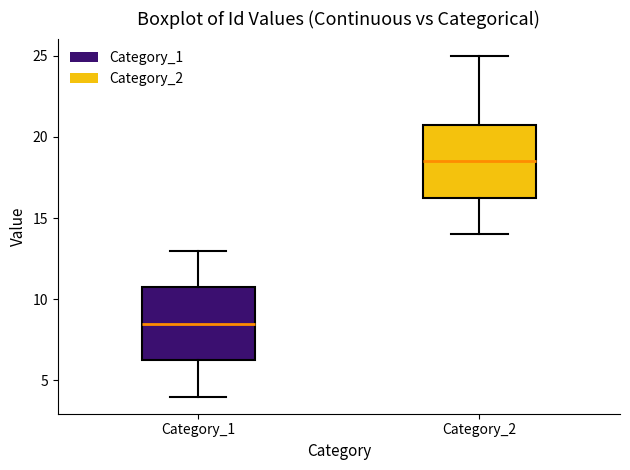

Reading left to right, transcribe this box plot: for each box, give where its median line is, the range the box spans, and where its two whiskers end, as read against the y-axis. The values are not printed on the chart, so give them approximately, as read against the axis.

Category_1: median 8.5, box 6.5 to 11.0, whiskers 4.0 to 13.0
Category_2: median 18.5, box 16.5 to 21.0, whiskers 14.0 to 25.0